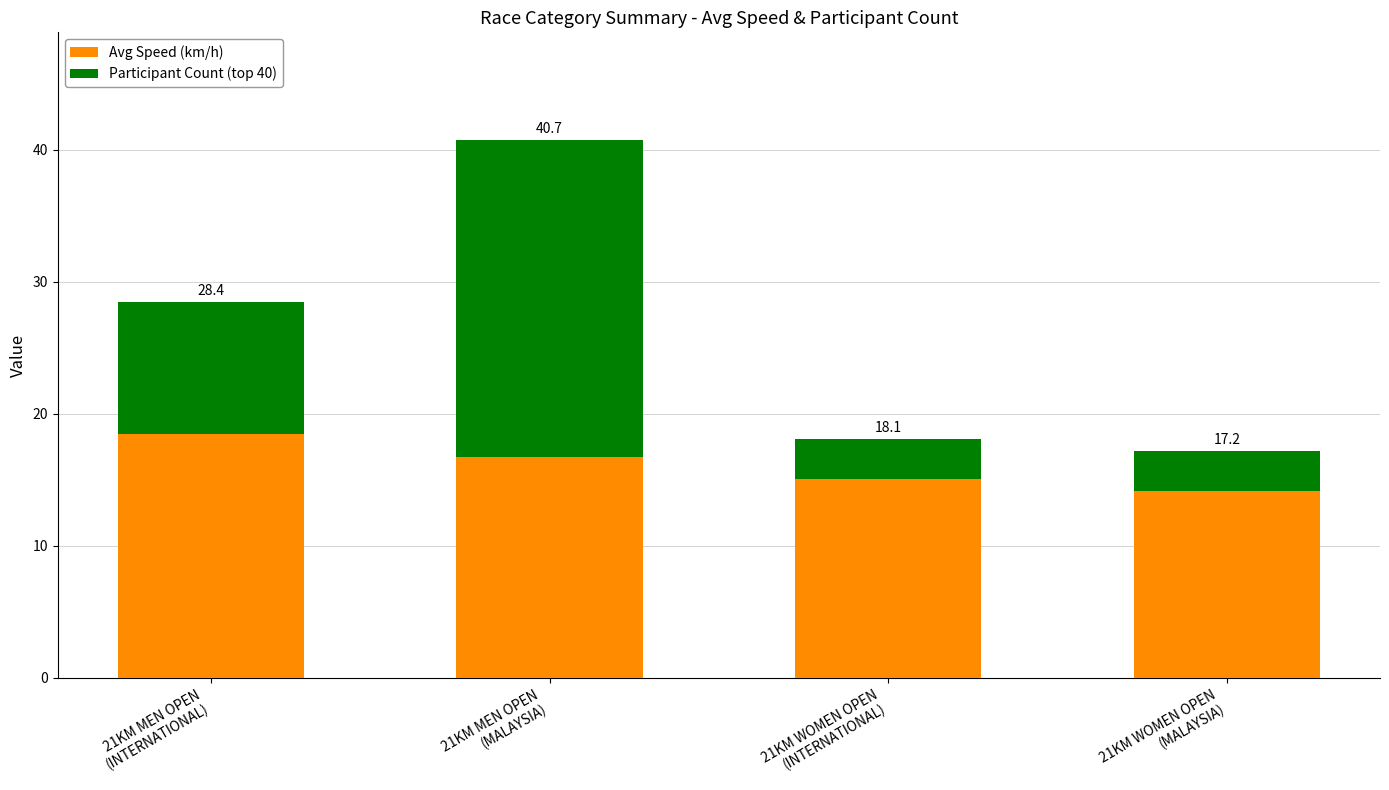

What are all the series names shown in the legend?

Avg Speed (km/h), Participant Count (top 40)